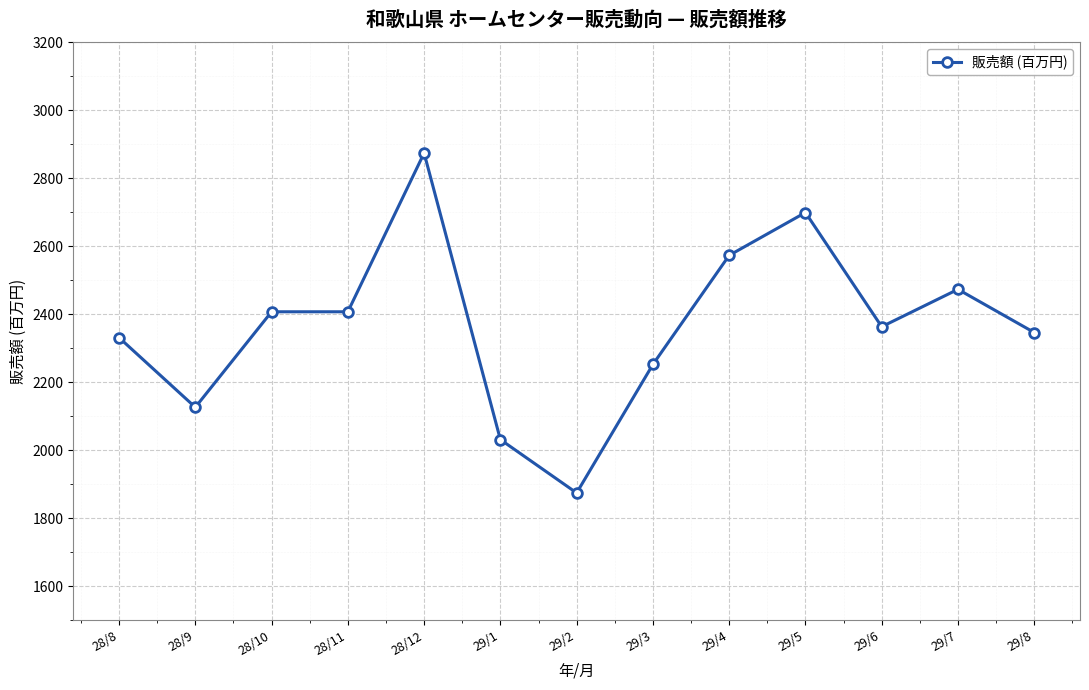

What is the approximate value at 29/8, to the nearest 50?

2350